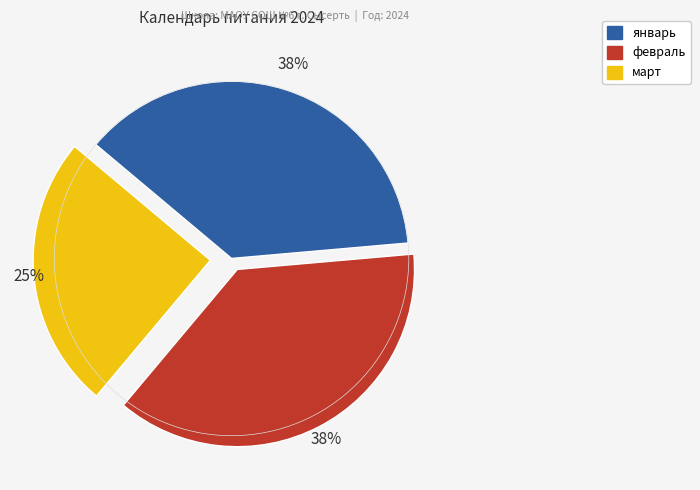

True or false: февраль accounts for 25% of the total.

False